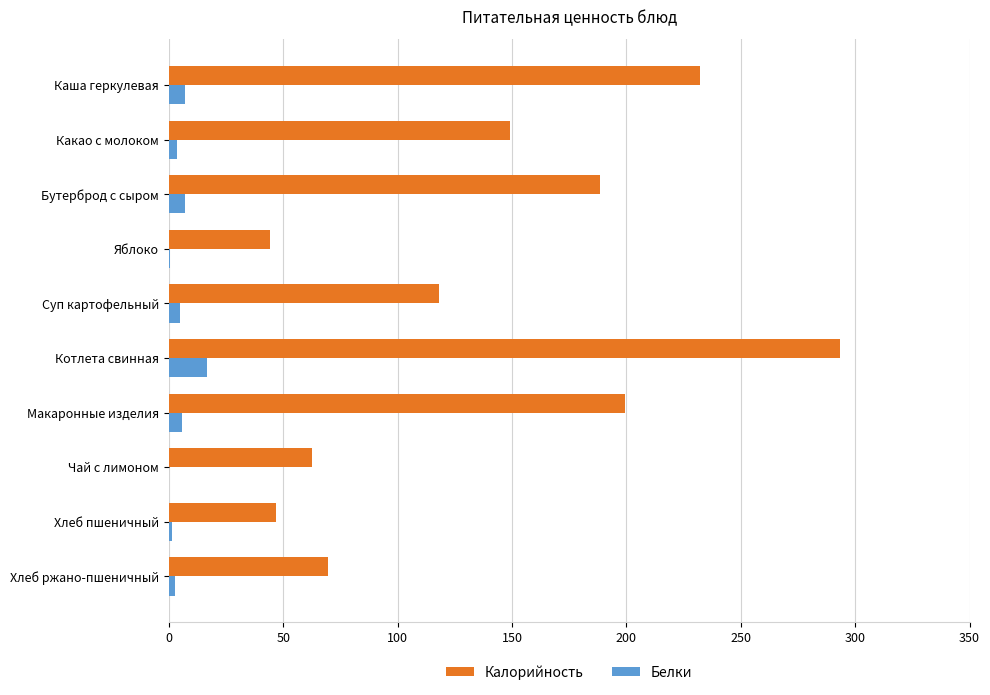

Is it true that Калорийность equals 18.5 at Хлеб пшеничный?

False